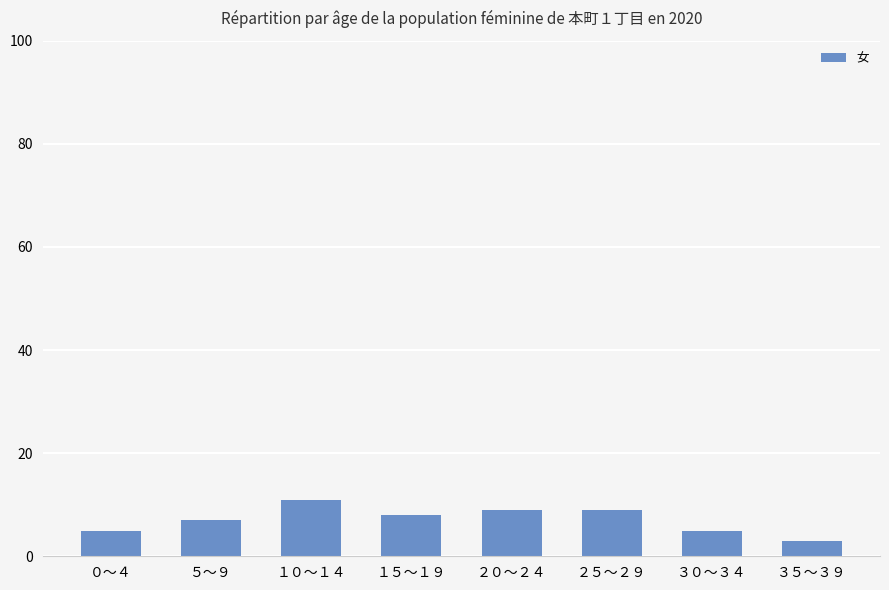

What is the greatest value displayed?

11